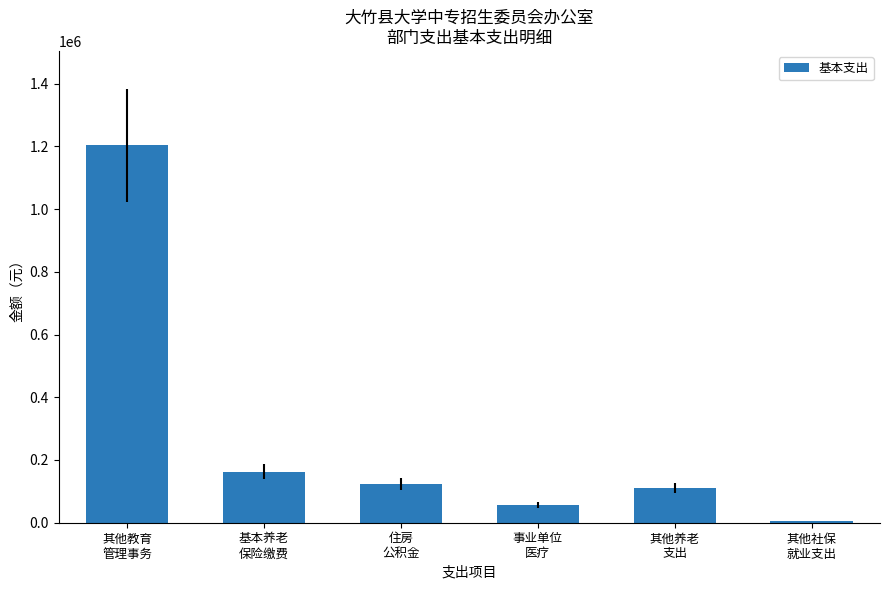

Which has a higher value, 其他养老
支出 or 其他教育
管理事务?

其他教育
管理事务